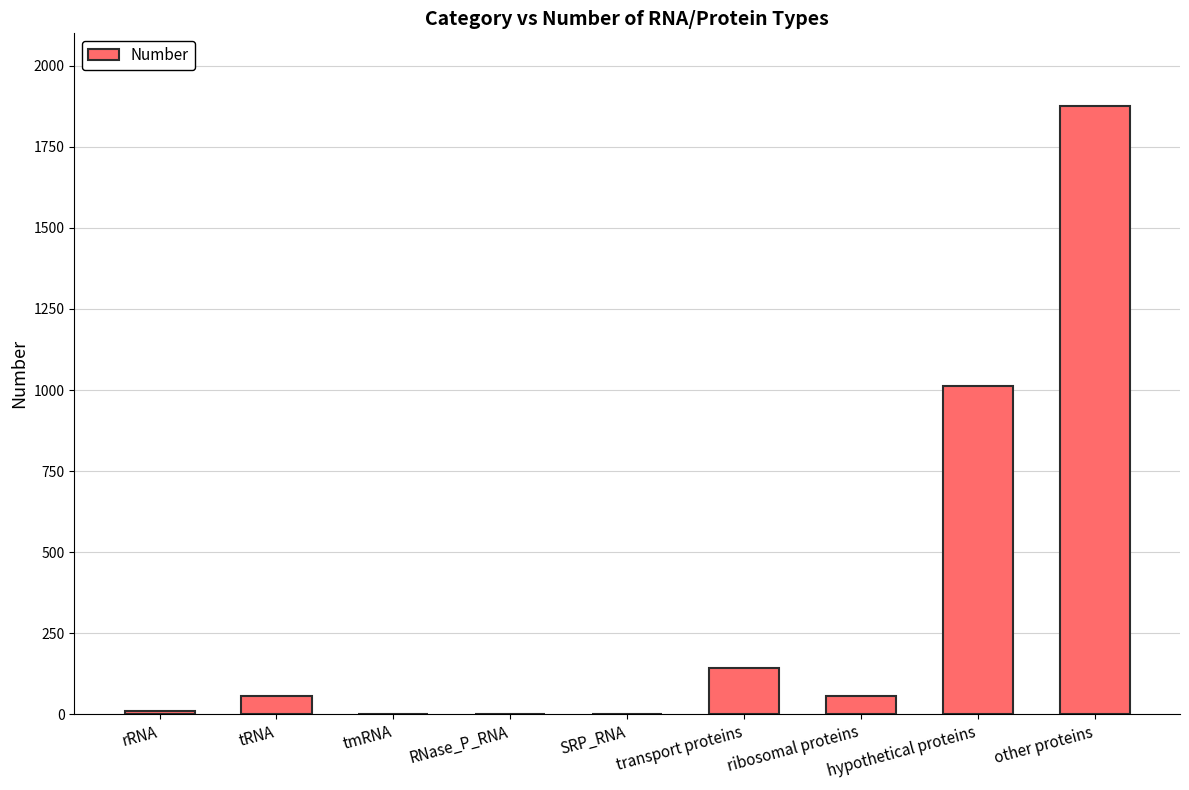

Which category has the highest value across all series?

other proteins